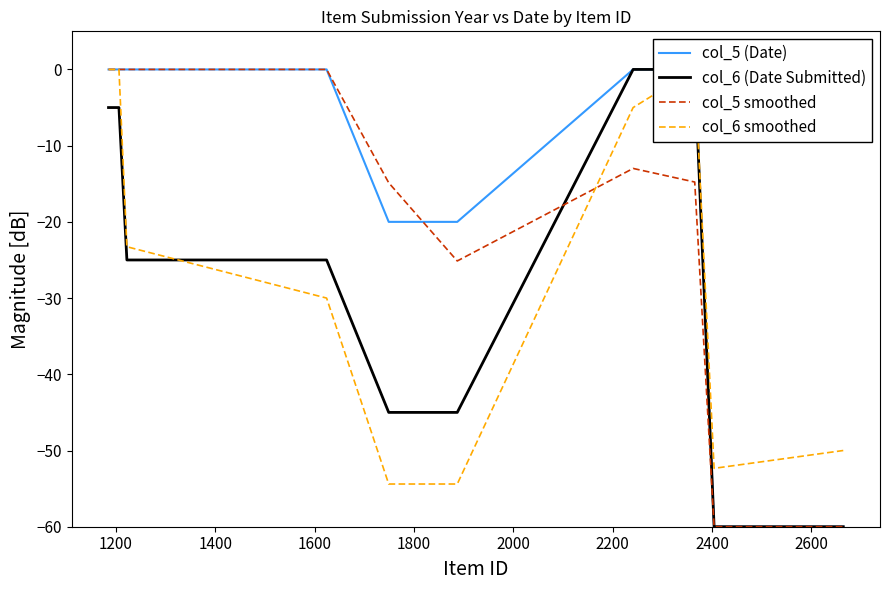

How many data points in col_5 (Date) are less than 0?

4